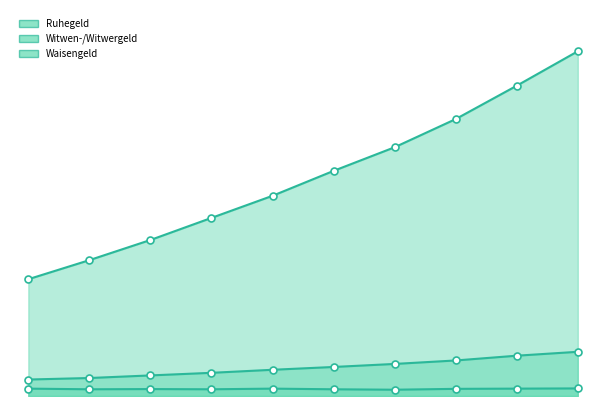

Is the value of Witwen-/Witwergeld at 2009 greater than the value of Ruhegeld at 2013?

No